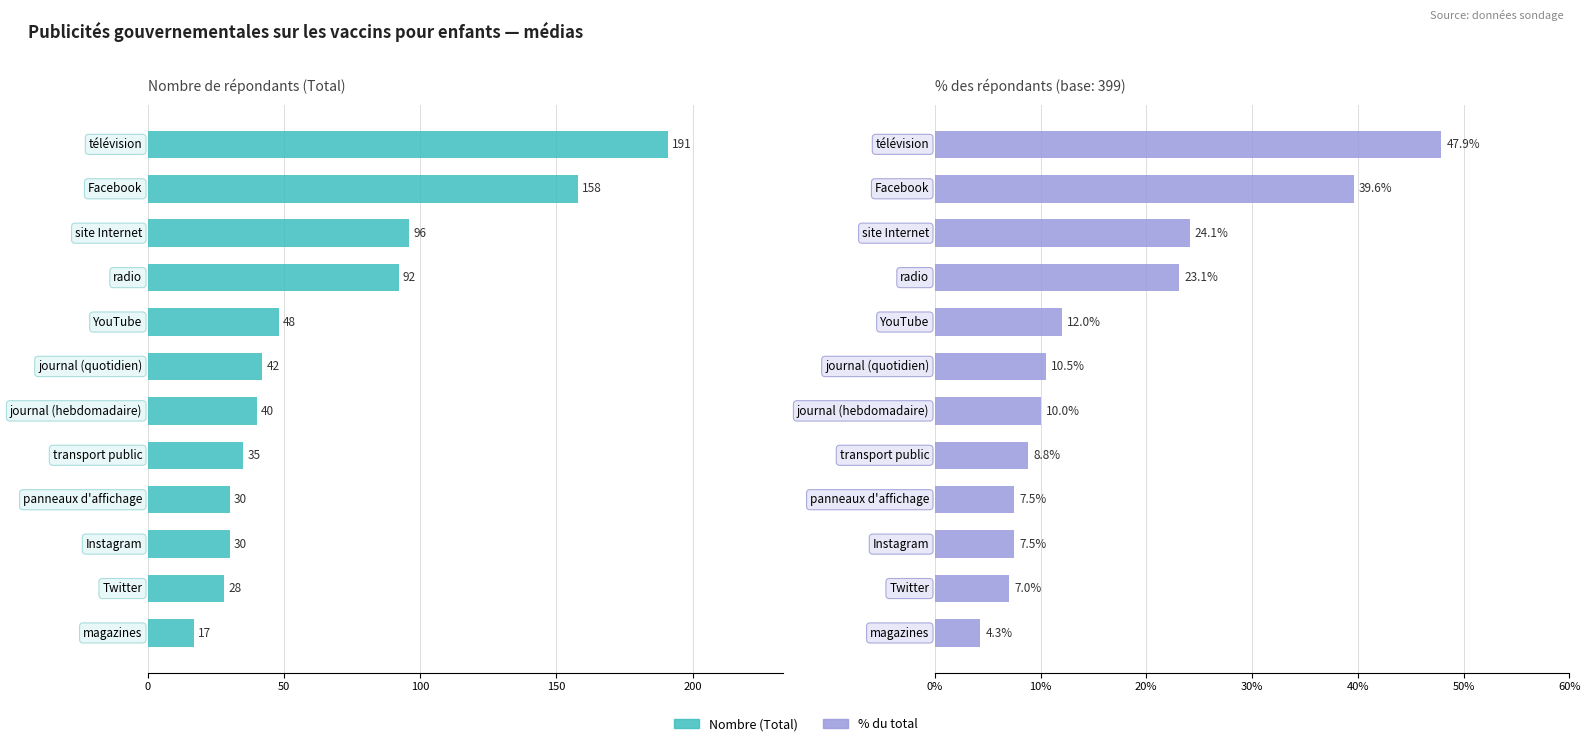

At how many categories does at least one series exceed 147?

2